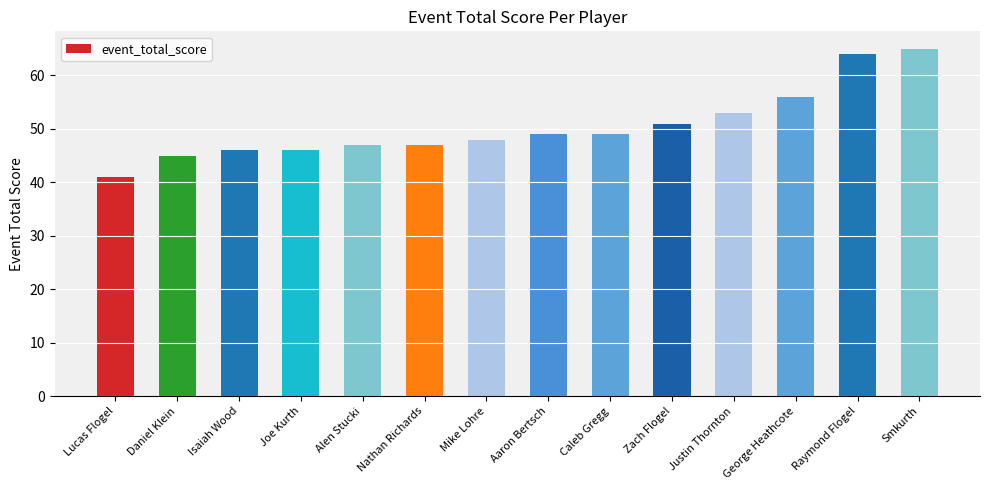

True or false: the data shows 53 at Justin Thornton.

True